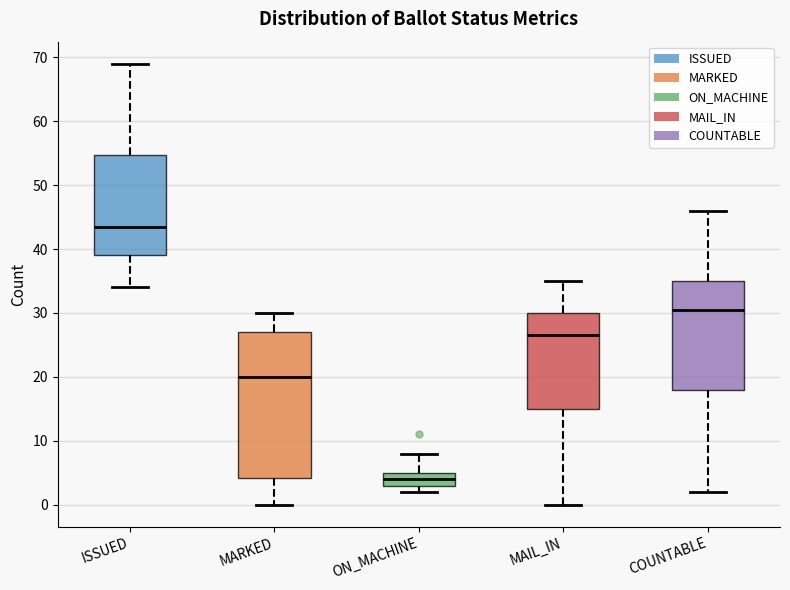

Where is the upper edge of the box for COUNTABLE on the y-axis? The values are not printed on the chart, so give them approximately, as read against the axis.

35